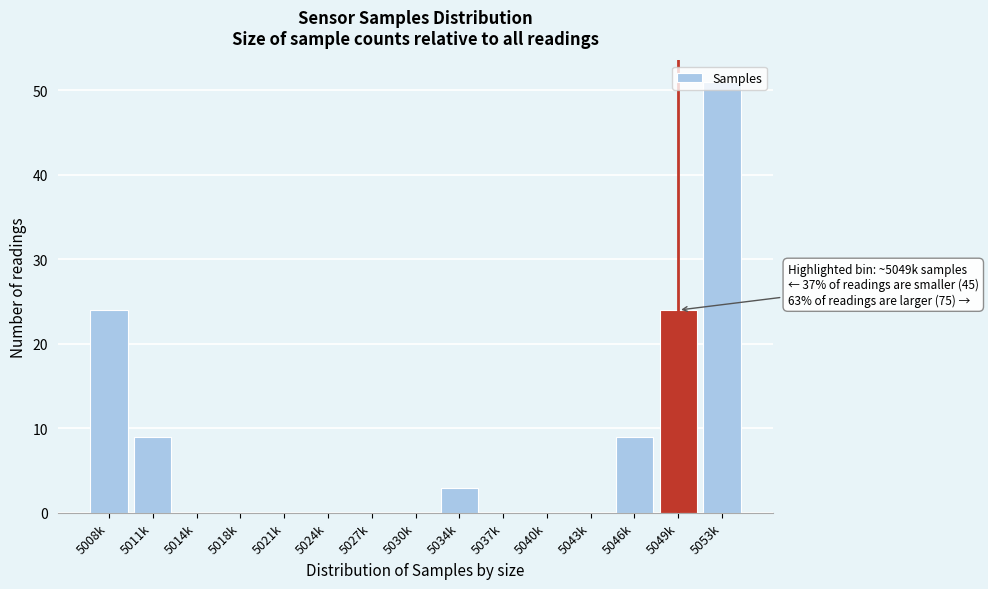

True or false: the data shows 9 at 5046k.

True